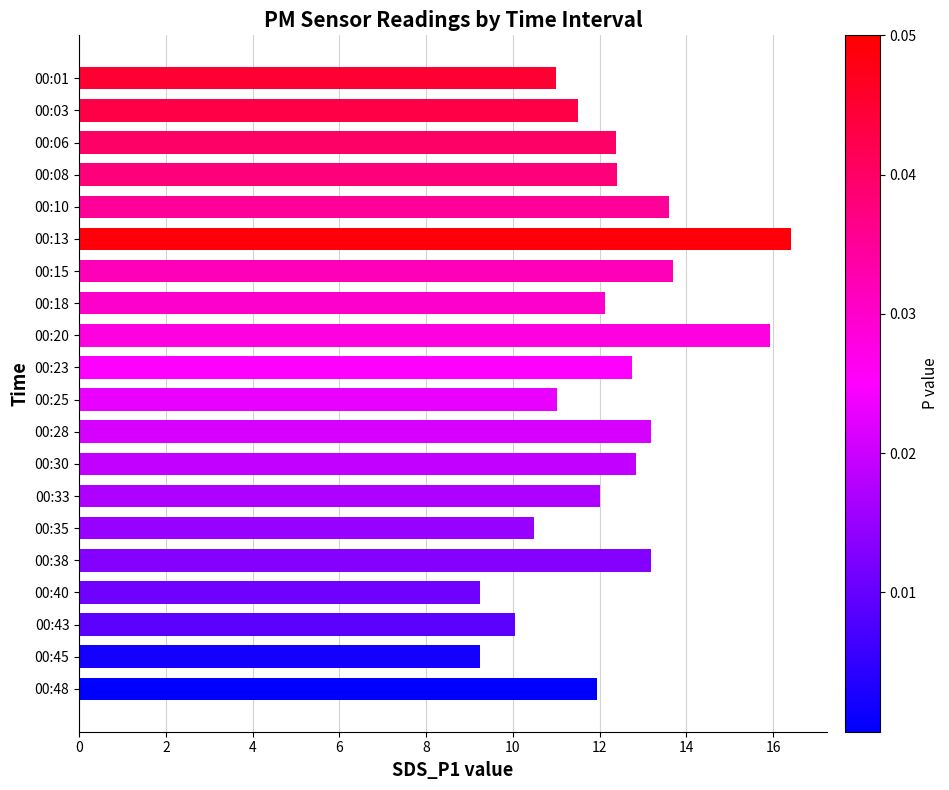

Is it true that the value at 00:03 is 17.7?

False